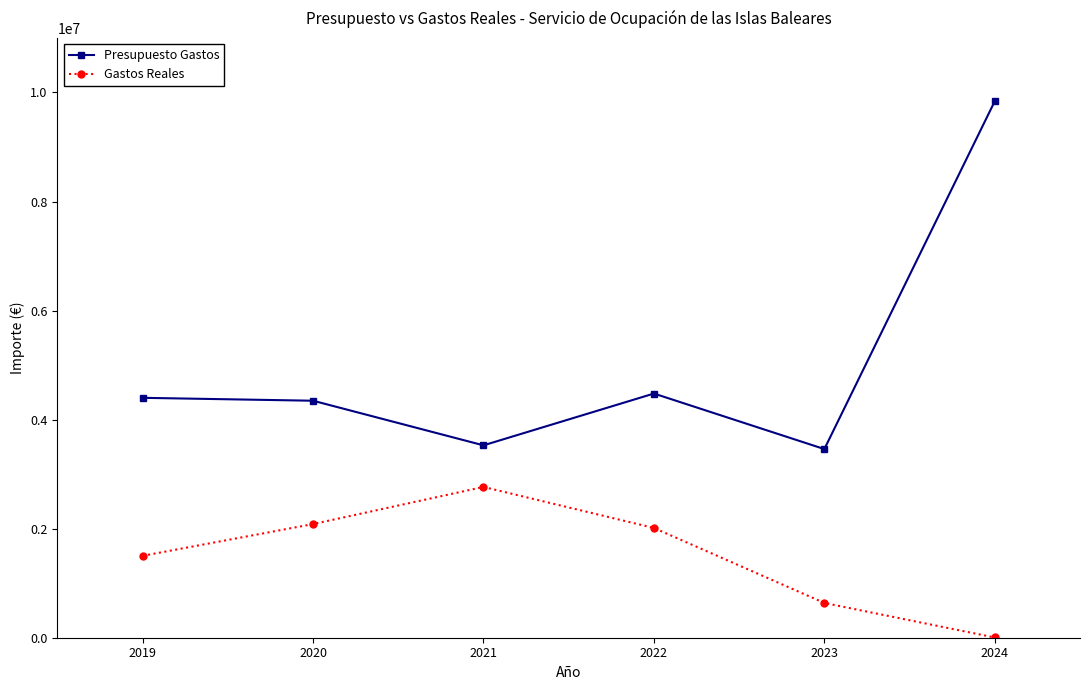

What is the average value of the Gastos Reales series?

1501053.4